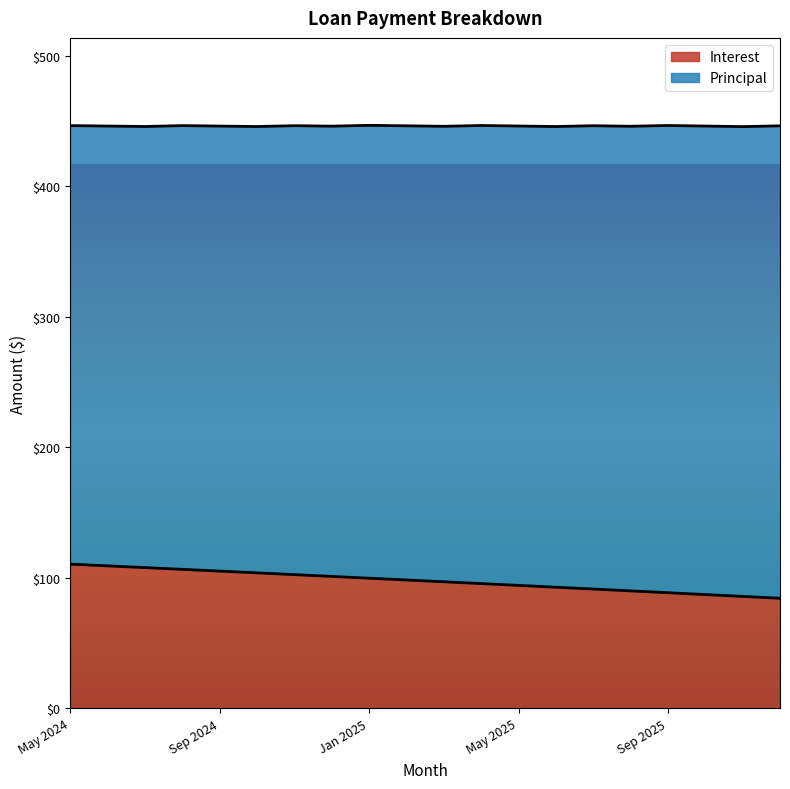

List the labels in order of value, largest first.

May 2024, Jun 2024, Jul 2024, Aug 2024, Sep 2024, Oct 2024, Nov 2024, Dec 2024, Jan 2025, Feb 2025, Mar 2025, Apr 2025, May 2025, Jun 2025, Jul 2025, Aug 2025, Sep 2025, Oct 2025, Nov 2025, Dec 2025